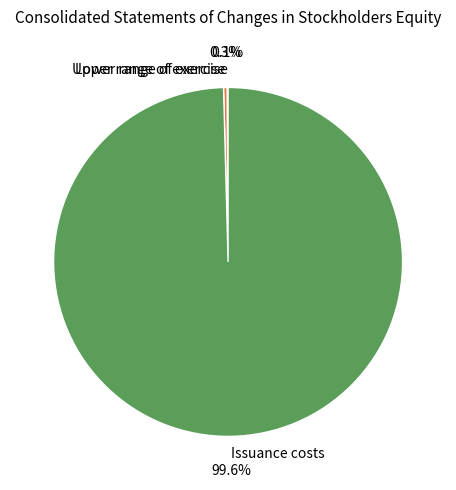

Which category has the biggest portion of the pie?

Issuance costs